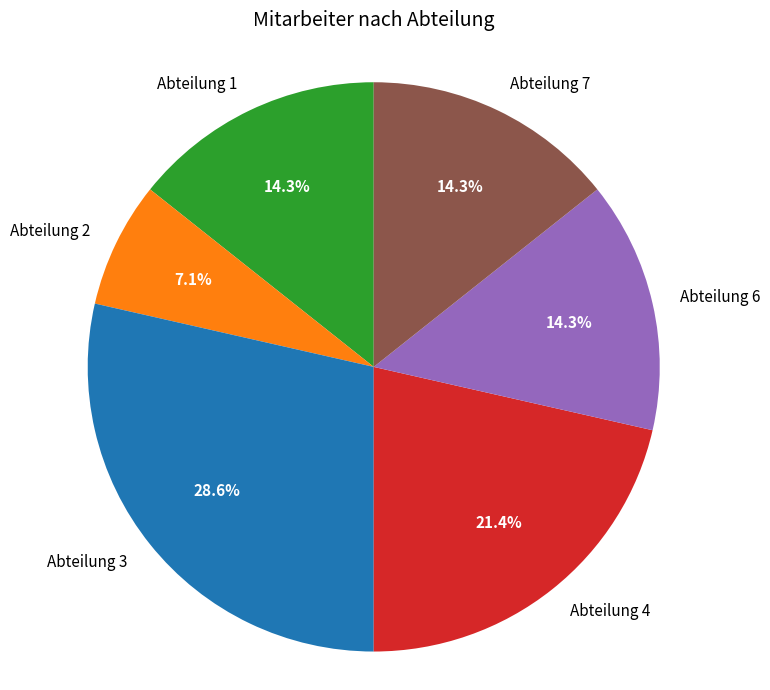

To the nearest percent, what portion does Abteilung 7 represent?

14%